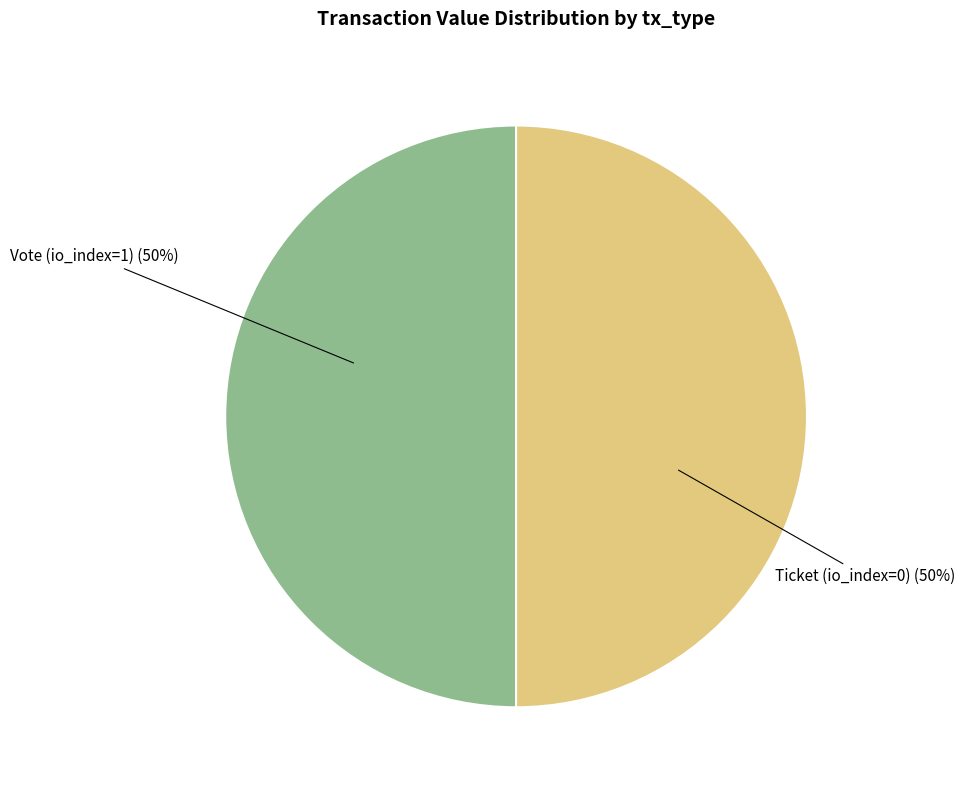

Which category has the smallest portion of the pie?

Ticket (io_index=0)